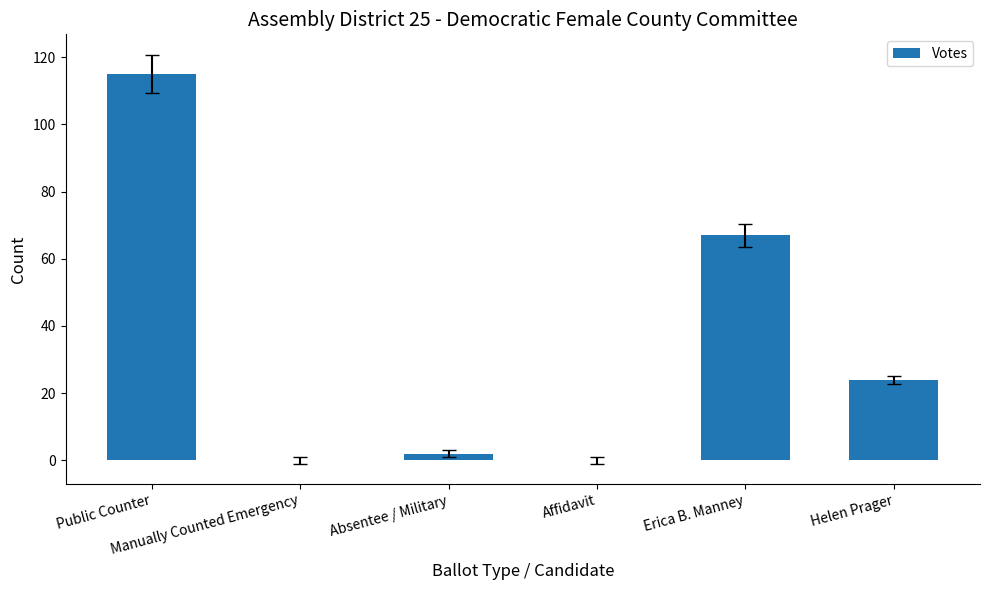

Reading left to right, list all the values displayed in this chart.

Public Counter=115	Manually Counted Emergency=0	Absentee / Military=2	Affidavit=0	Erica B. Manney=67	Helen Prager=24